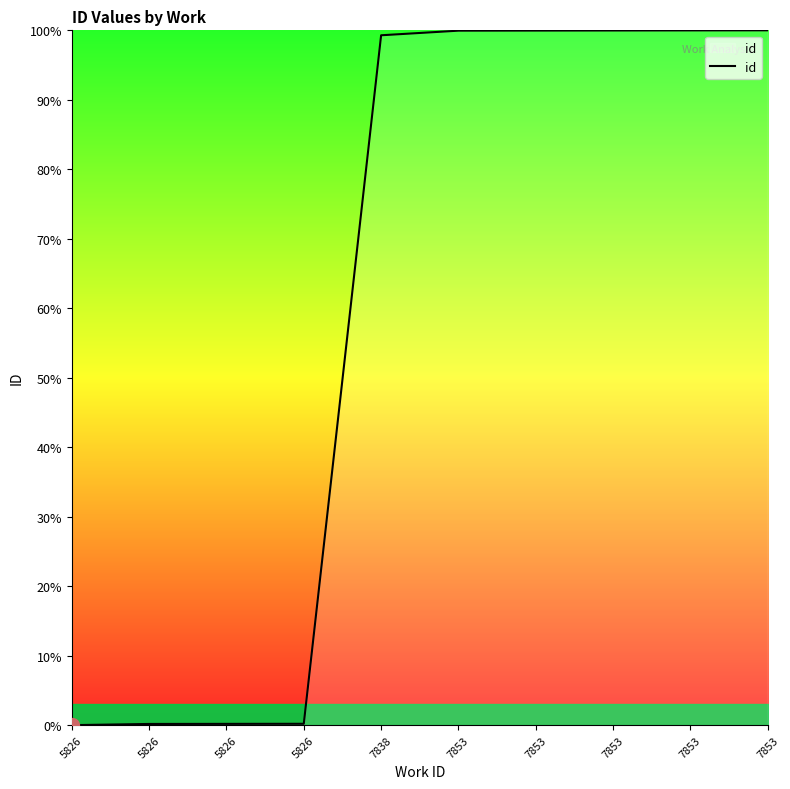

Reading left to right, what are all the values shown in this chart?

0.0	0.2	0.2	0.2	99.3	100.0	100.0	100.0	100.0	100.0